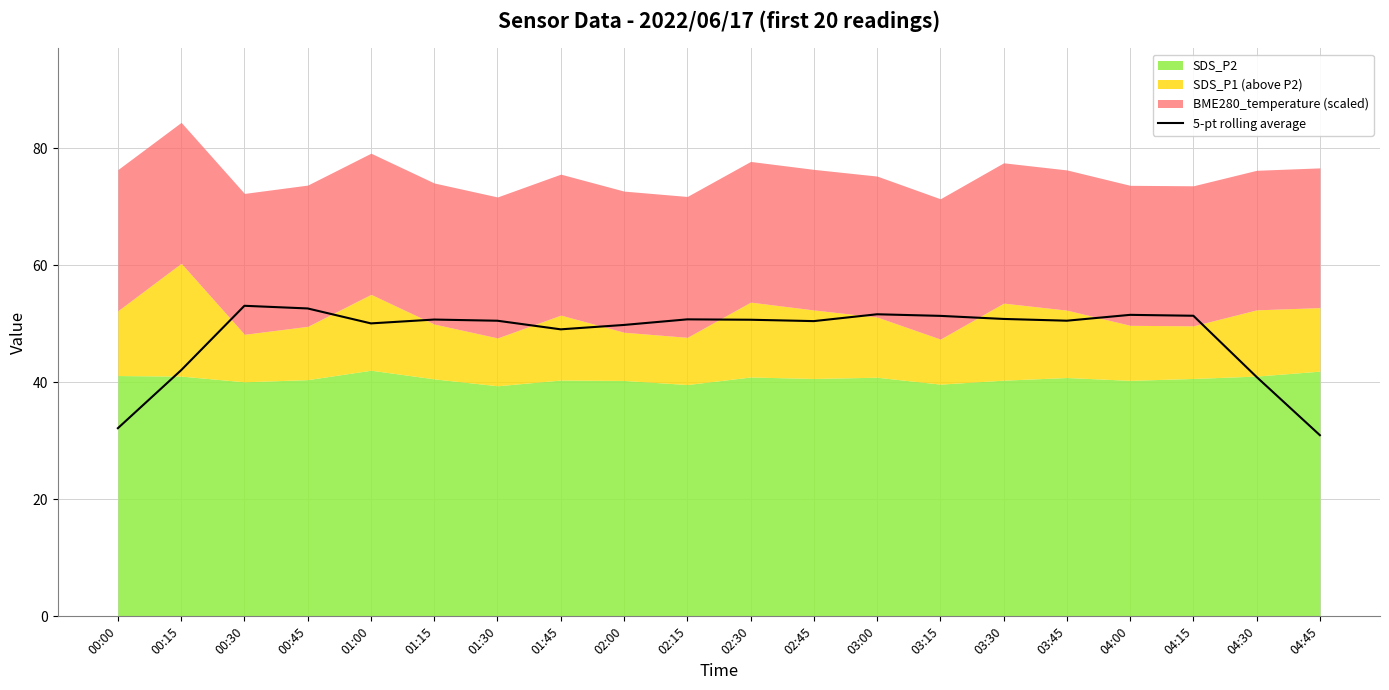

Is it true that the value at 04:15 is 91.3?

False